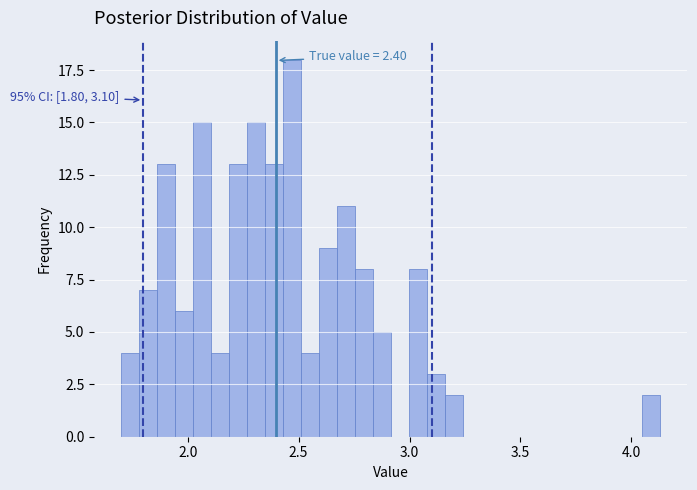

Around what value on the x-axis is the tallest bar? Give the approximate position of its centre, as read against the axis.

2.45